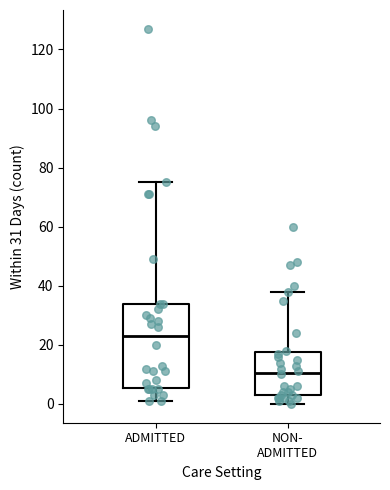

Where does the lower whisker of the box for ADMITTED end on the y-axis? The values are not printed on the chart, so give them approximately, as read against the axis.

2